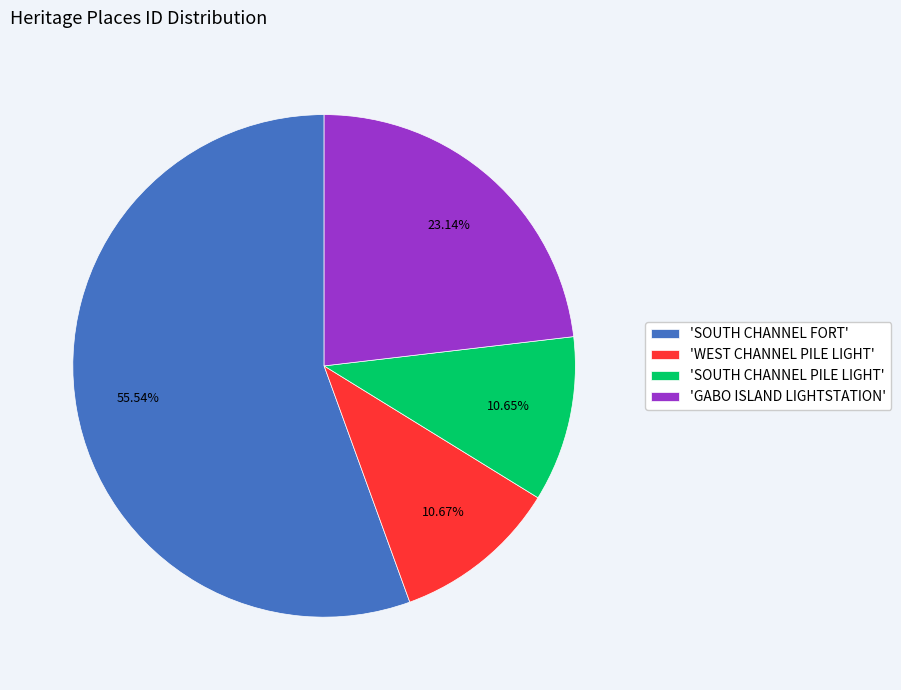

Count the number of slices in the pie.

4